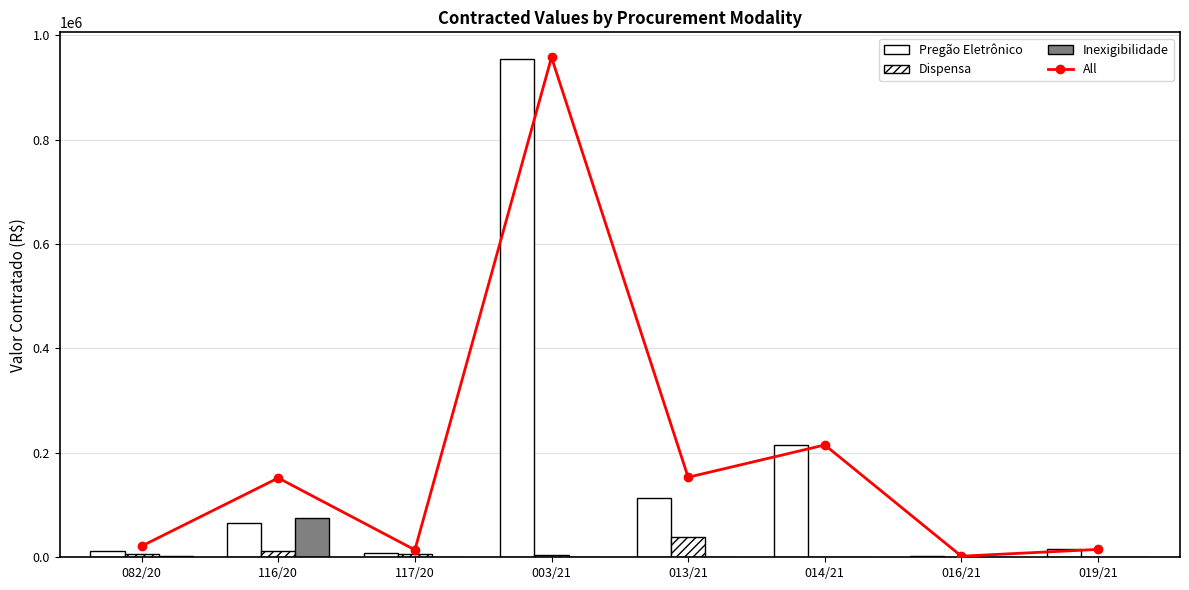

What is the total value across all series at 013/21?

306600.0